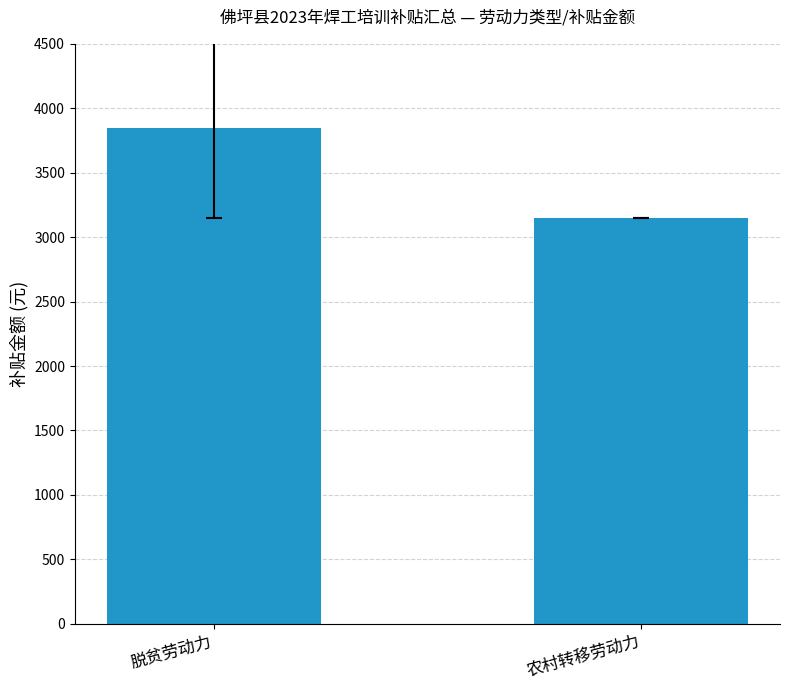

Which label corresponds to the smallest value in the chart?

农村转移劳动力